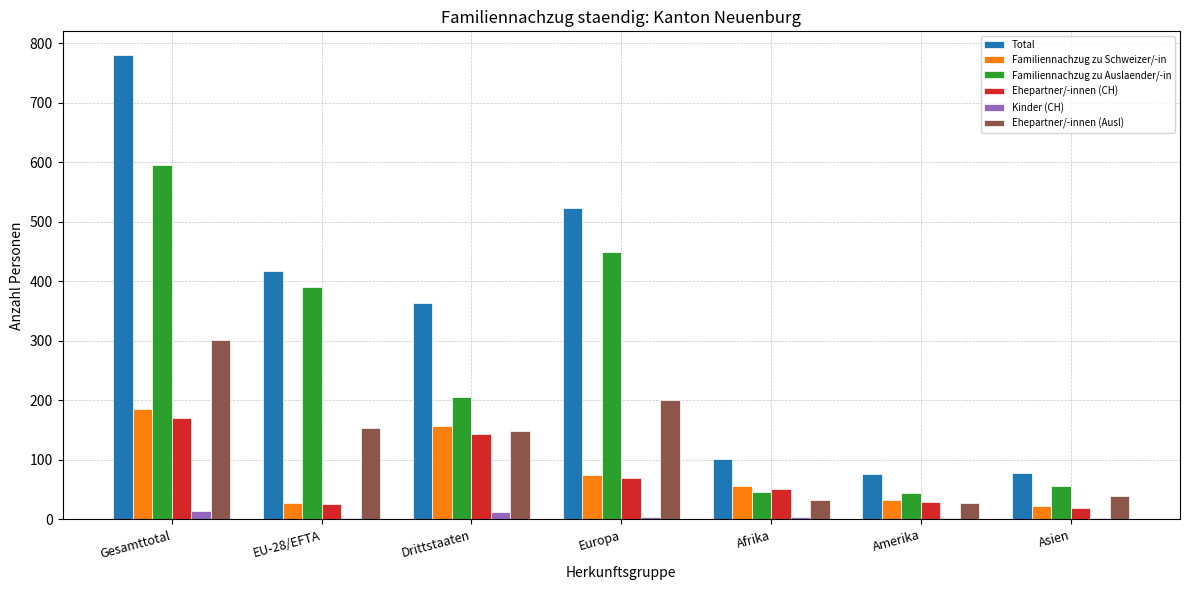

Are the bars horizontal?

No